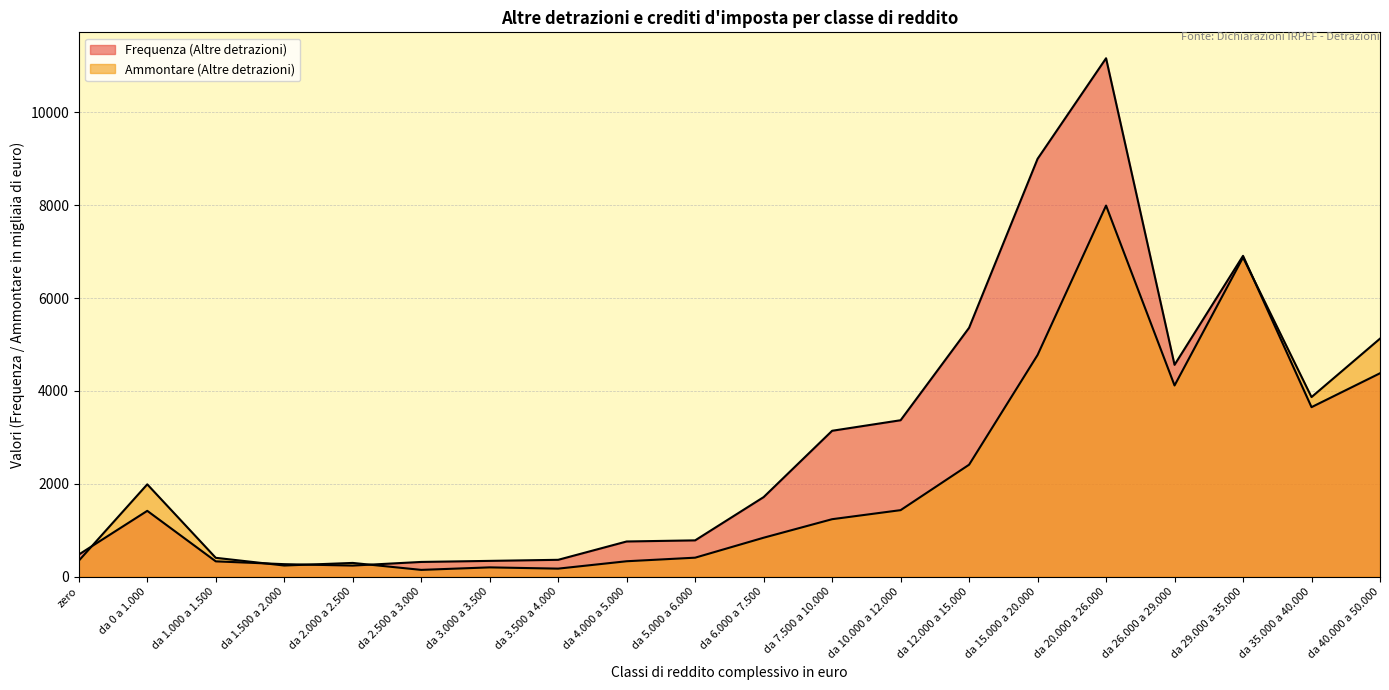

True or false: Frequenza (Altre detrazioni) has a value of 2368 at da 12.000 a 15.000.

False